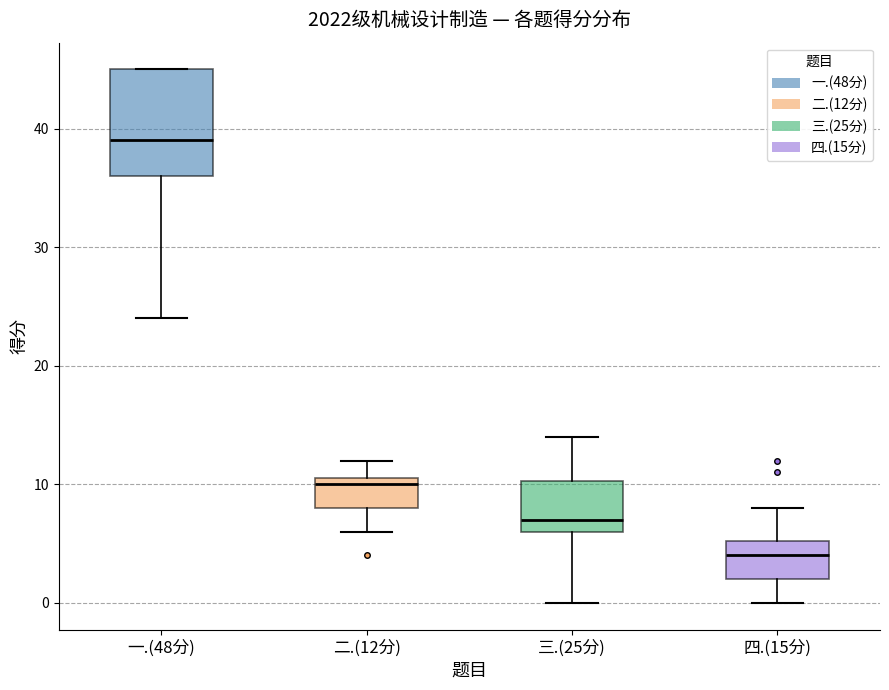

Reading left to right, read every box against the y-axis: the position of its median line, the range the box covers, and the ends of its whiskers. The values are not printed on the chart, so give them approximately, as read against the axis.

一.(48分): median 39, box 36 to 45, whiskers 24 to 45
二.(12分): median 10, box 8 to 11, whiskers 6 to 12
三.(25分): median 7, box 6 to 10, whiskers 0 to 14
四.(15分): median 4, box 2 to 5, whiskers 0 to 8